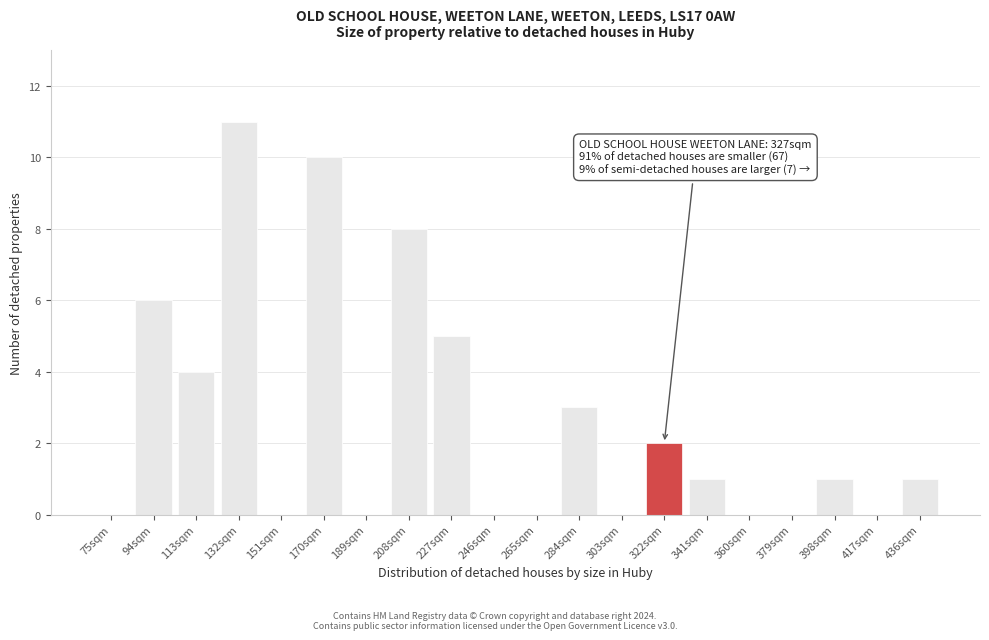

Reading left to right, list all the values displayed in this chart.

75sqm=0	94sqm=6	113sqm=4	132sqm=11	151sqm=0	170sqm=10	189sqm=0	208sqm=8	227sqm=5	246sqm=0	265sqm=0	284sqm=3	303sqm=0	322sqm=2	341sqm=1	360sqm=0	379sqm=0	398sqm=1	417sqm=0	436sqm=1